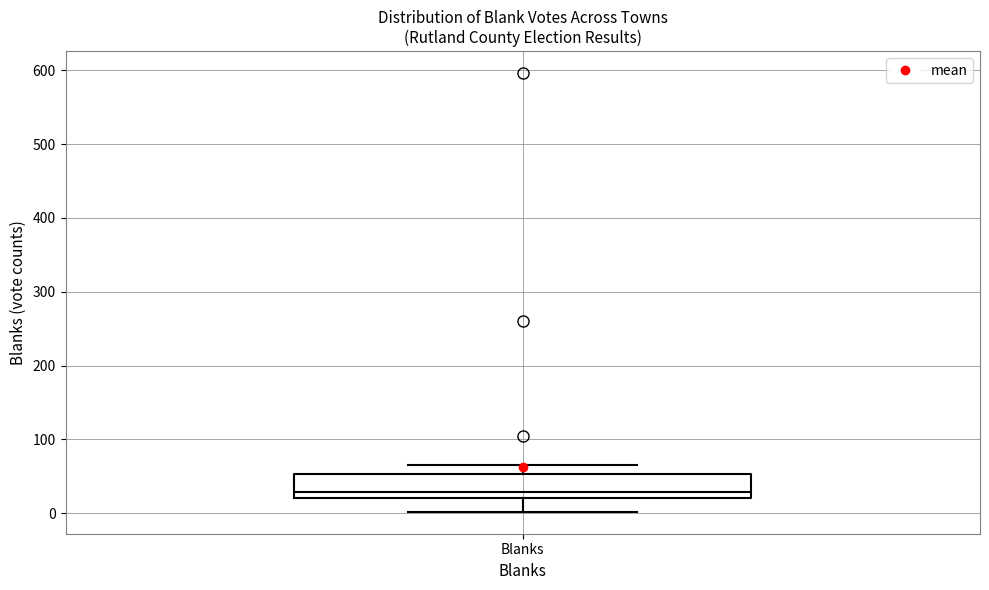

Where is the lower edge of the box for Blanks on the y-axis? The values are not printed on the chart, so give them approximately, as read against the axis.

20